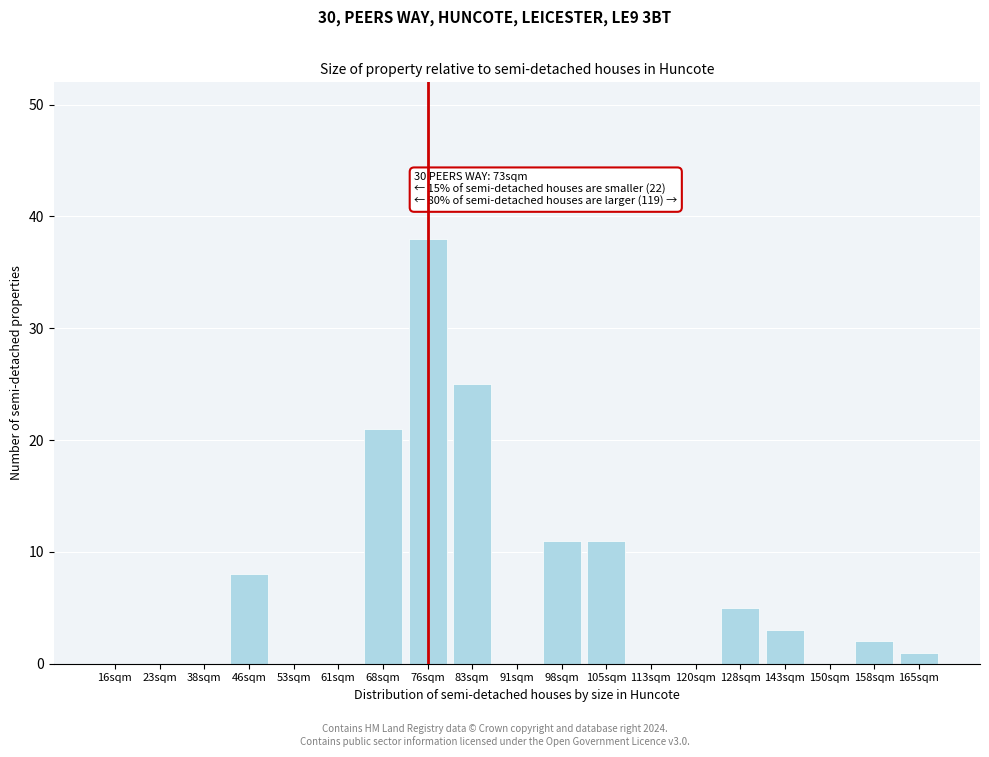

Reading left to right, what are all the values shown in this chart?

16sqm=0	23sqm=0	38sqm=0	46sqm=8	53sqm=0	61sqm=0	68sqm=21	76sqm=38	83sqm=25	91sqm=0	98sqm=11	105sqm=11	113sqm=0	120sqm=0	128sqm=5	143sqm=3	150sqm=0	158sqm=2	165sqm=1